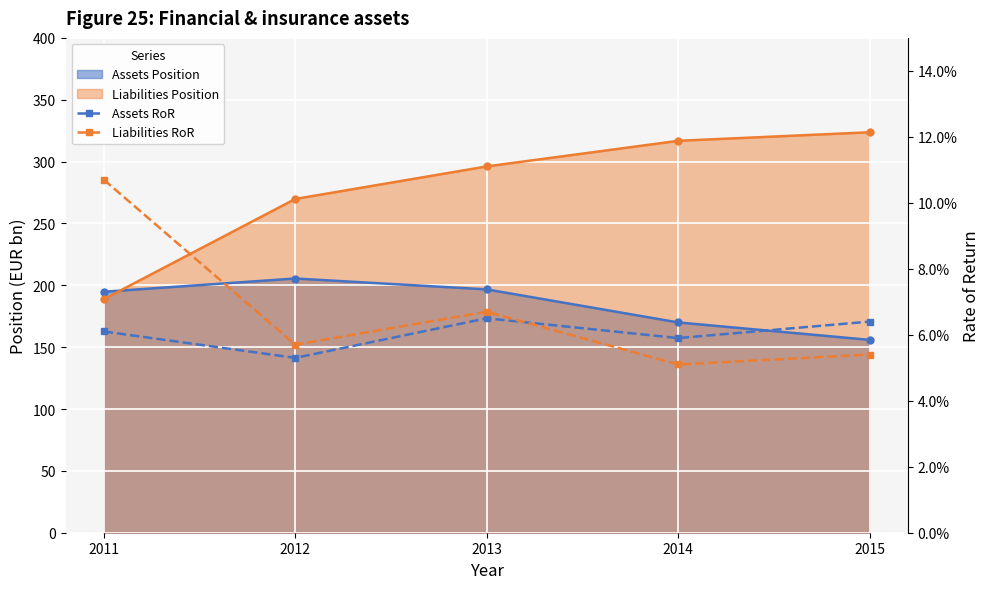

At which label does Liabilities RoR reach its peak?

2011